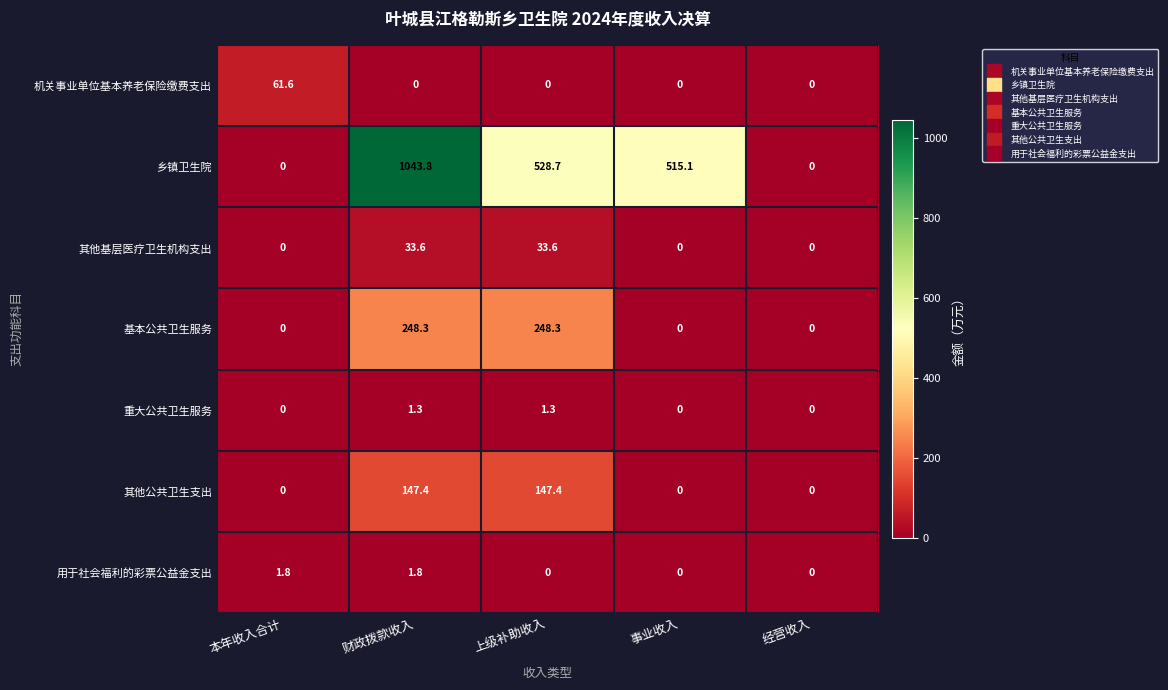

Which series has the largest range (max minus min)?

乡镇卫生院